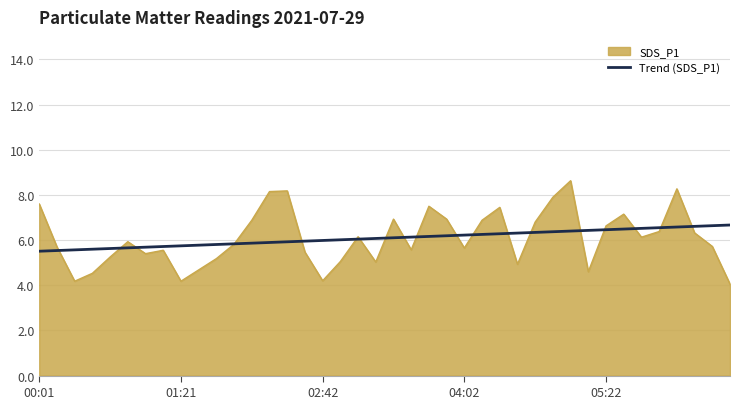

Rank the series by their maximum value, from lowest to highest.

Trend (SDS_P1), SDS_P1